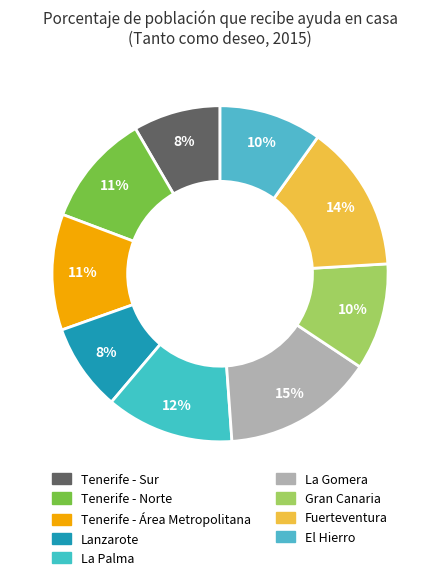

Is it true that Fuerteventura is 14% of the pie?

True